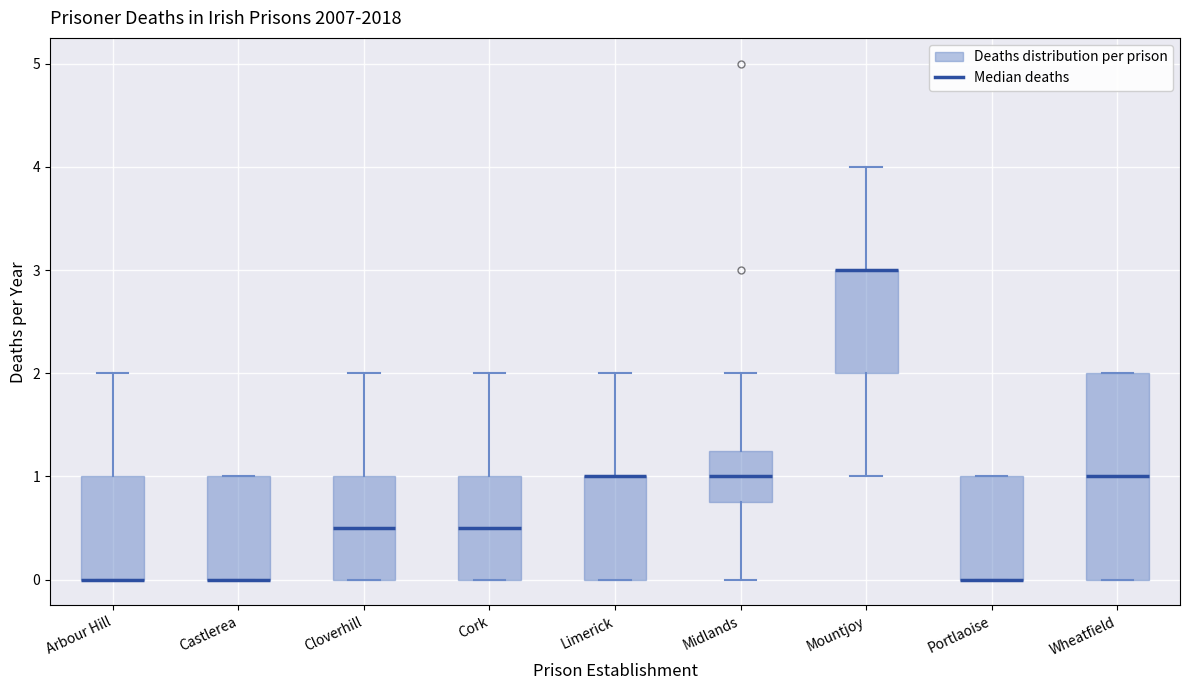

Where is the lower edge of the box for Mountjoy on the y-axis? The values are not printed on the chart, so give them approximately, as read against the axis.

2.0